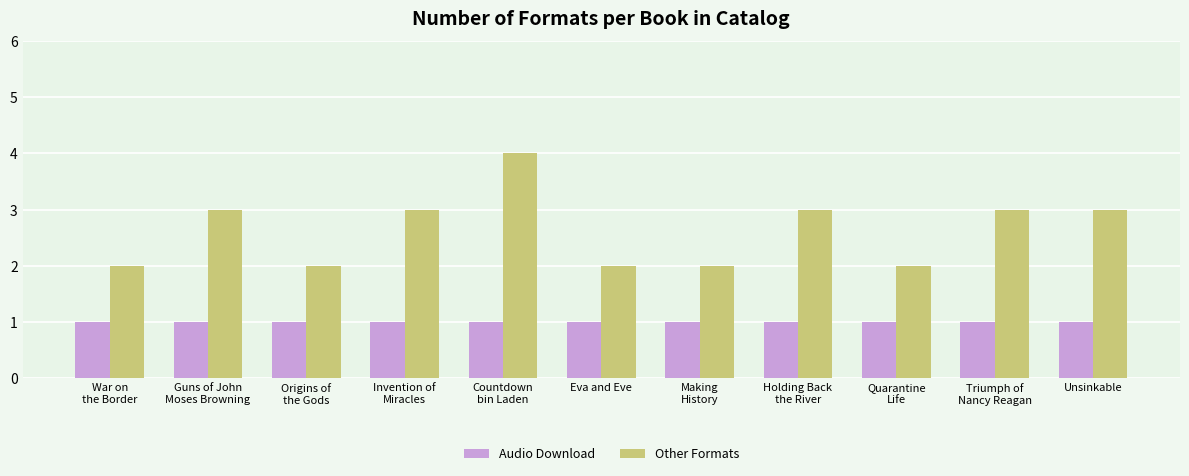

Reading left to right, what are all the values shown in this chart?

Audio Download: War on
the Border=1	Guns of John
Moses Browning=1	Origins of
the Gods=1	Invention of
Miracles=1	Countdown
bin Laden=1	Eva and Eve=1	Making
History=1	Holding Back
the River=1	Quarantine
Life=1	Triumph of
Nancy Reagan=1	Unsinkable=1
Other Formats: War on
the Border=2	Guns of John
Moses Browning=3	Origins of
the Gods=2	Invention of
Miracles=3	Countdown
bin Laden=4	Eva and Eve=2	Making
History=2	Holding Back
the River=3	Quarantine
Life=2	Triumph of
Nancy Reagan=3	Unsinkable=3